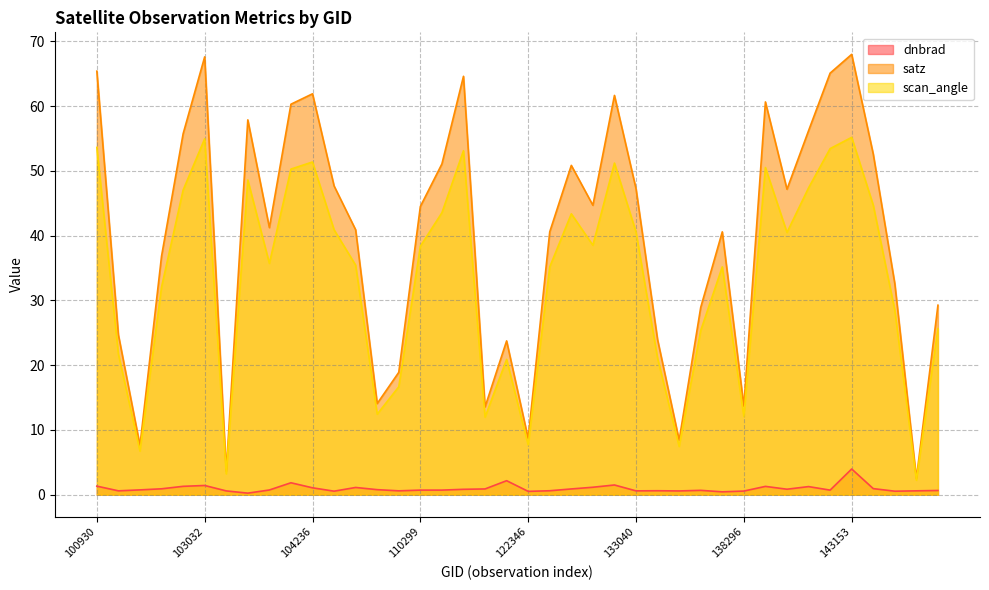

Does the chart have visible grid lines?

Yes